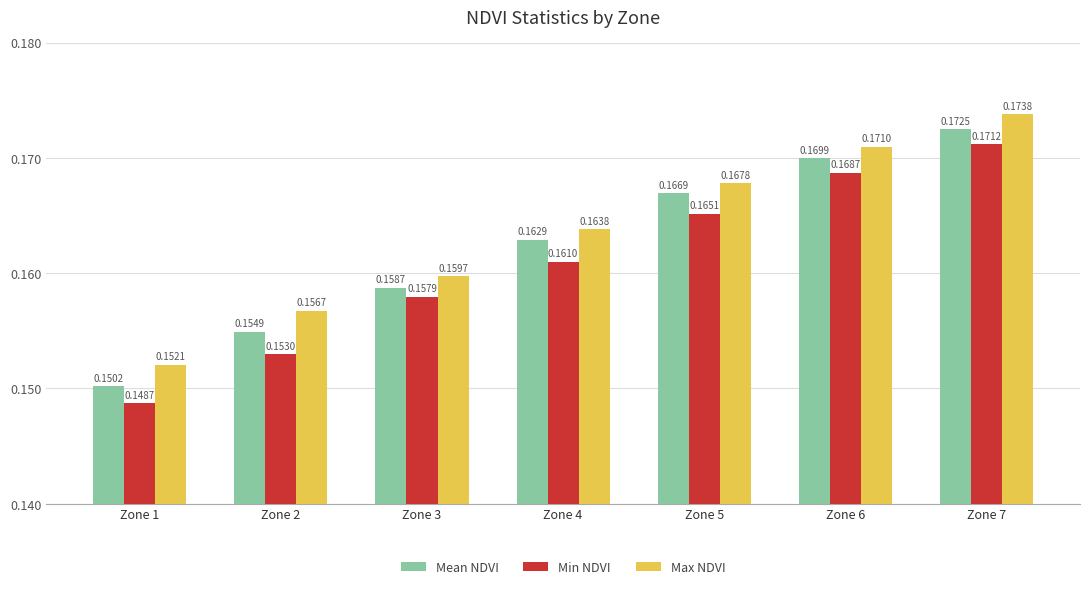

At which category does the chart reach its peak across all series?

Zone 7